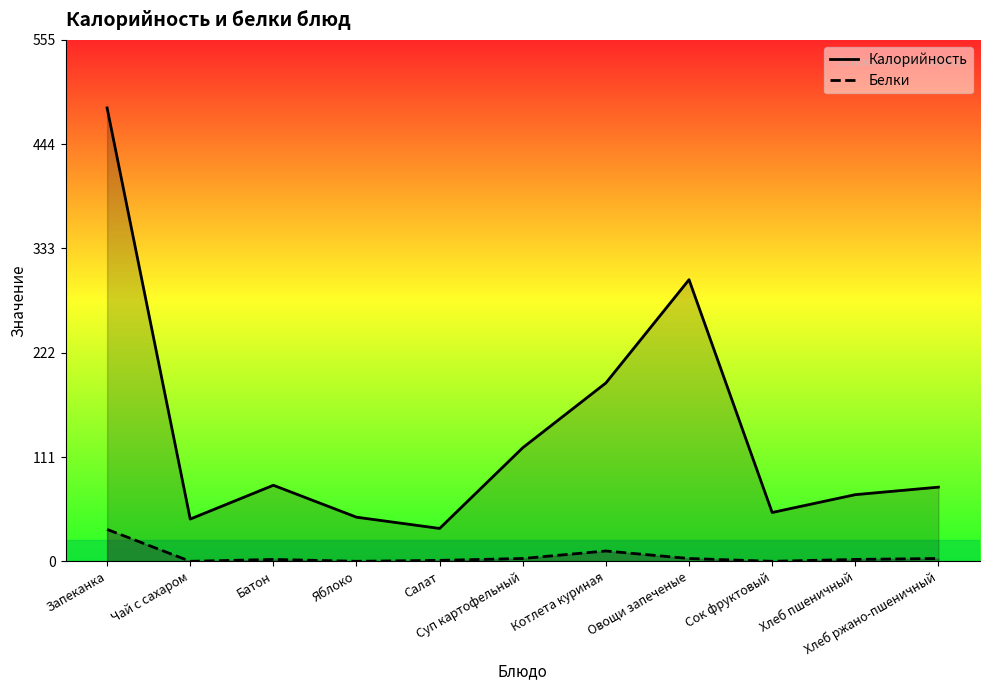

Which category has the highest value across all series?

Запеканка